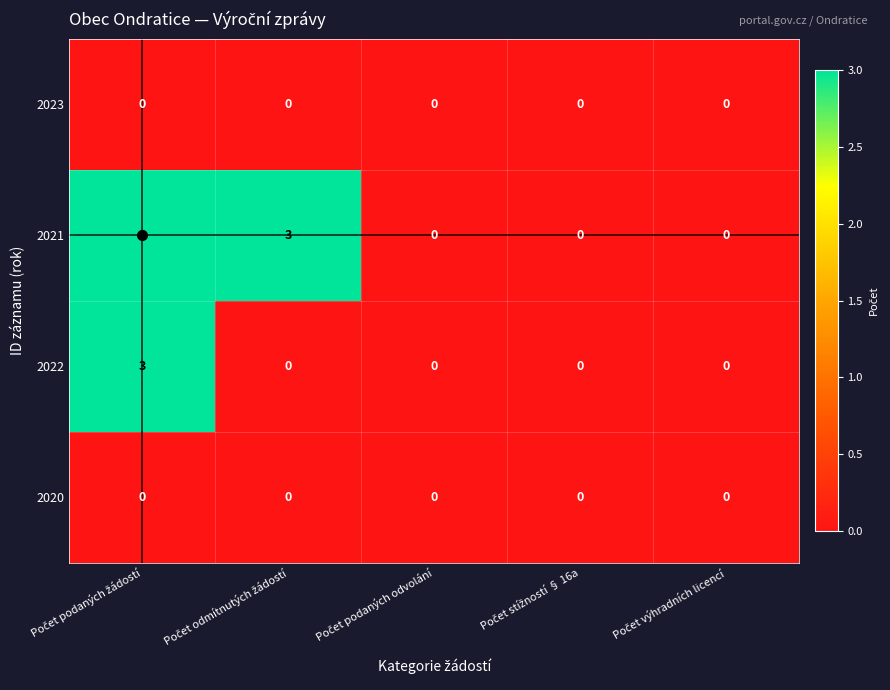

Which series has the largest total across all categories?

2021